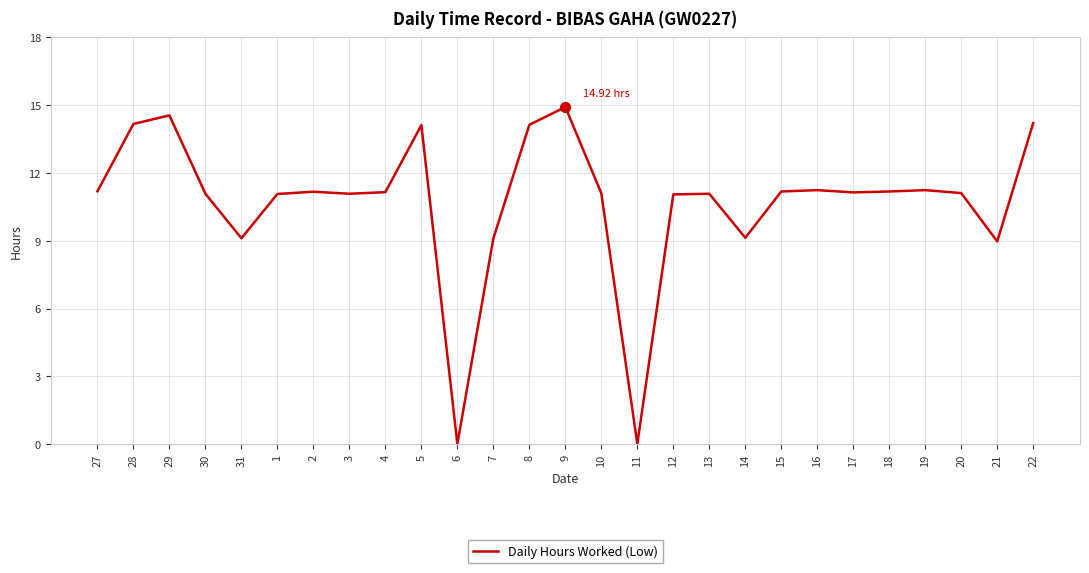

Approximately how many times larger is the value at 4 compared to 5?

0.8